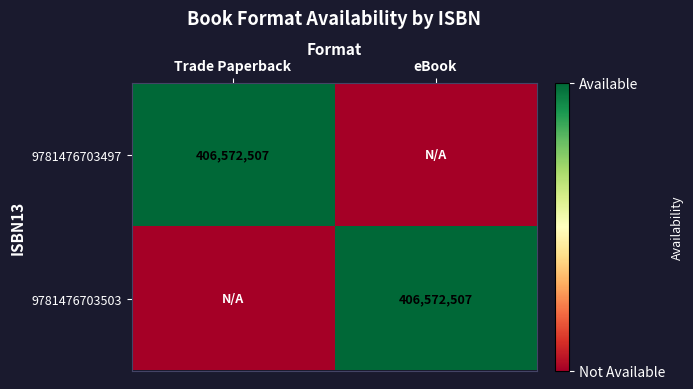

At which category is the sum across all series the highest?

Trade Paperback